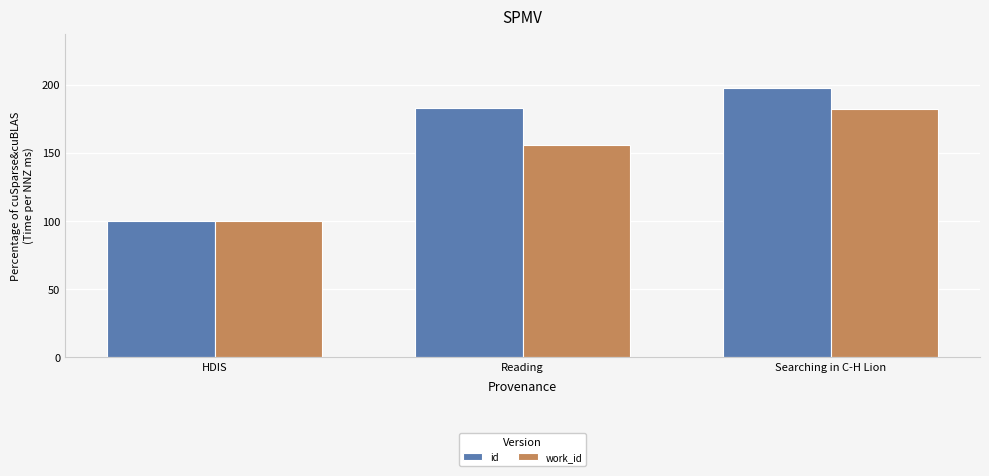

How many values in the id series are below 183?

1